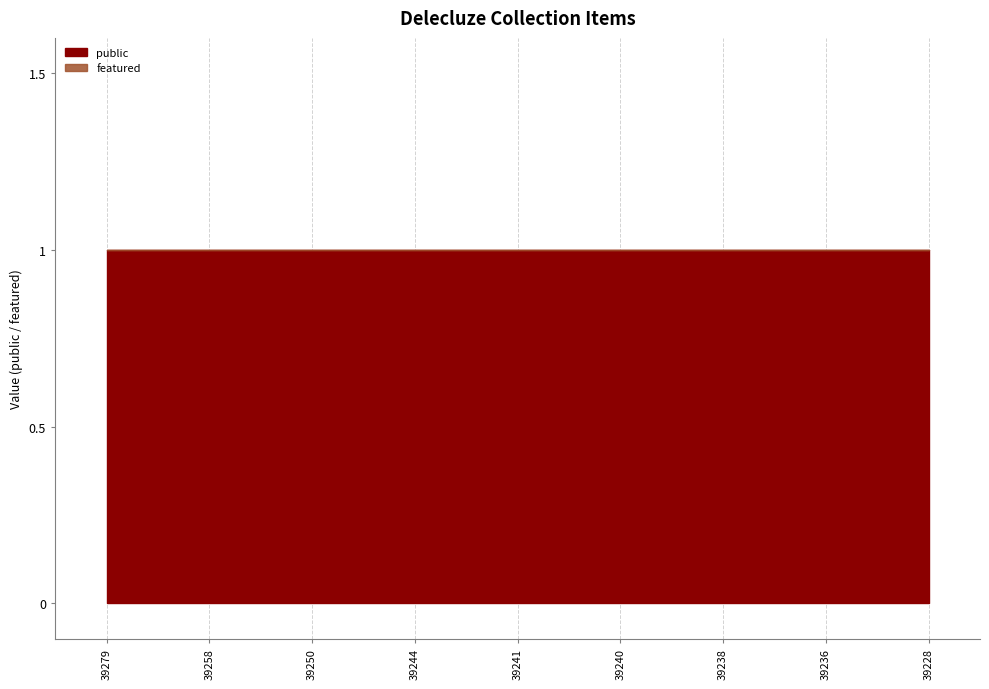

Rank the series by their maximum value, from highest to lowest.

public, featured